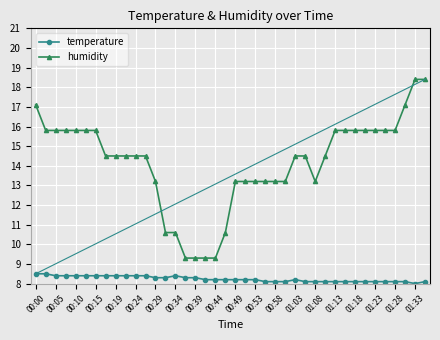

Rank the series by their maximum value, from lowest to highest.

temperature, humidity